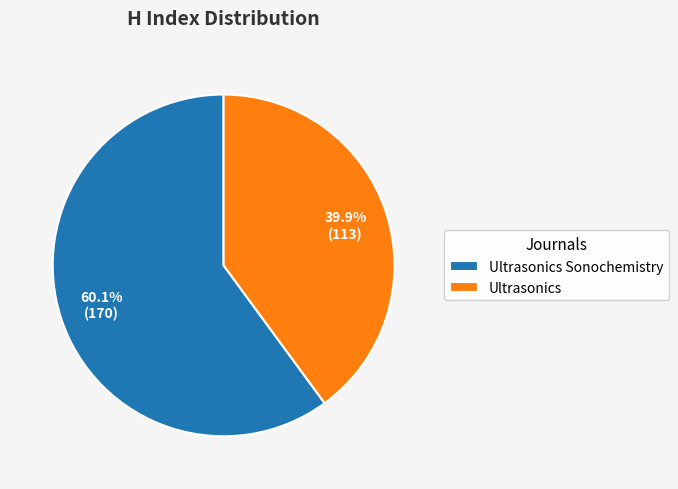

Approximately how many times larger is the value at Ultrasonics Sonochemistry compared to Ultrasonics?

1.5